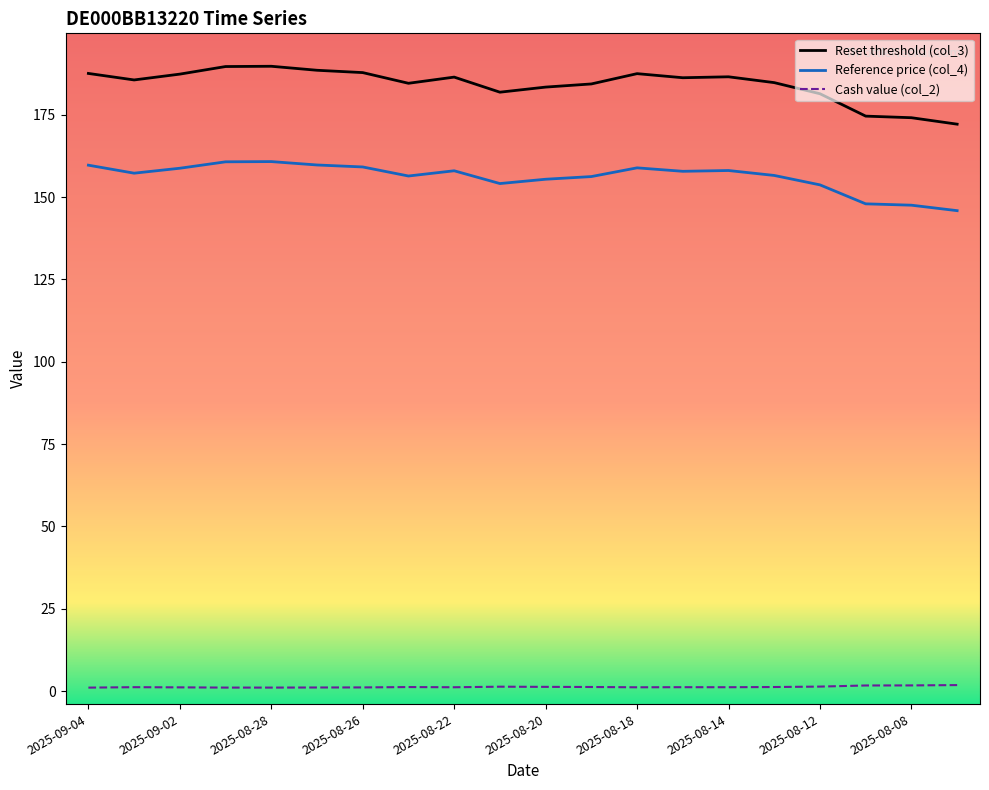

True or false: Reset threshold (col_3) and Reference price (col_4) intersect in this chart.

False